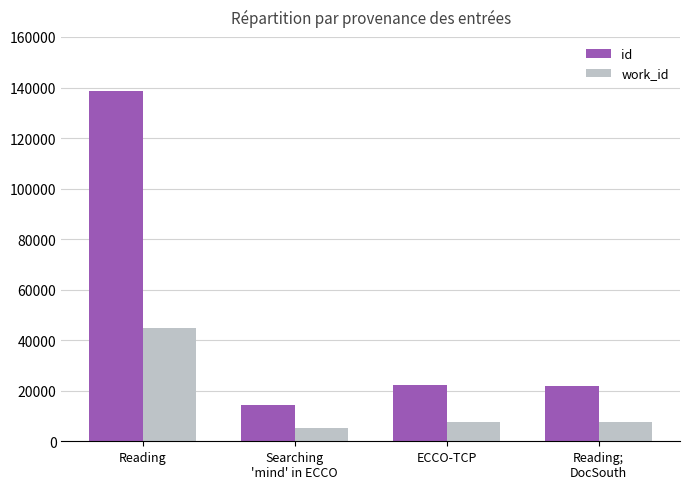

What is the highest value of the work_id series?

44783